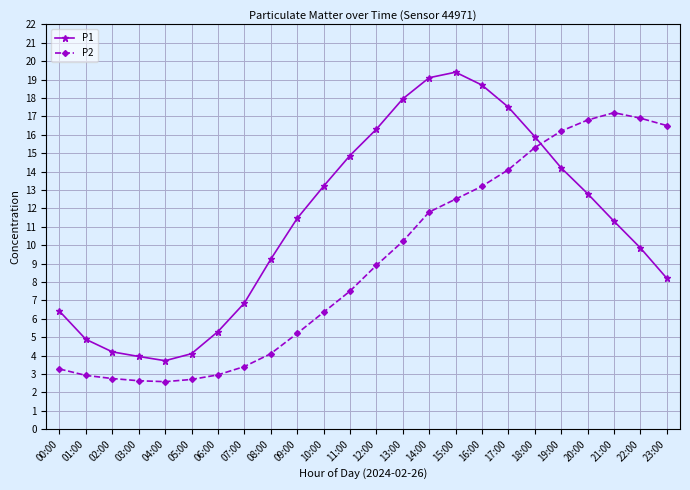

True or false: P1 has a value of 2.6 at 22:00.

False